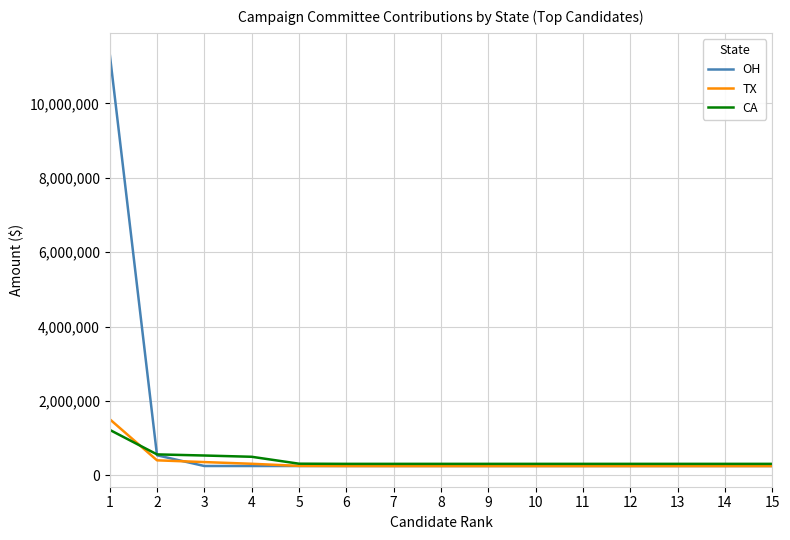

What is the sum of all OH values?

15169857.9